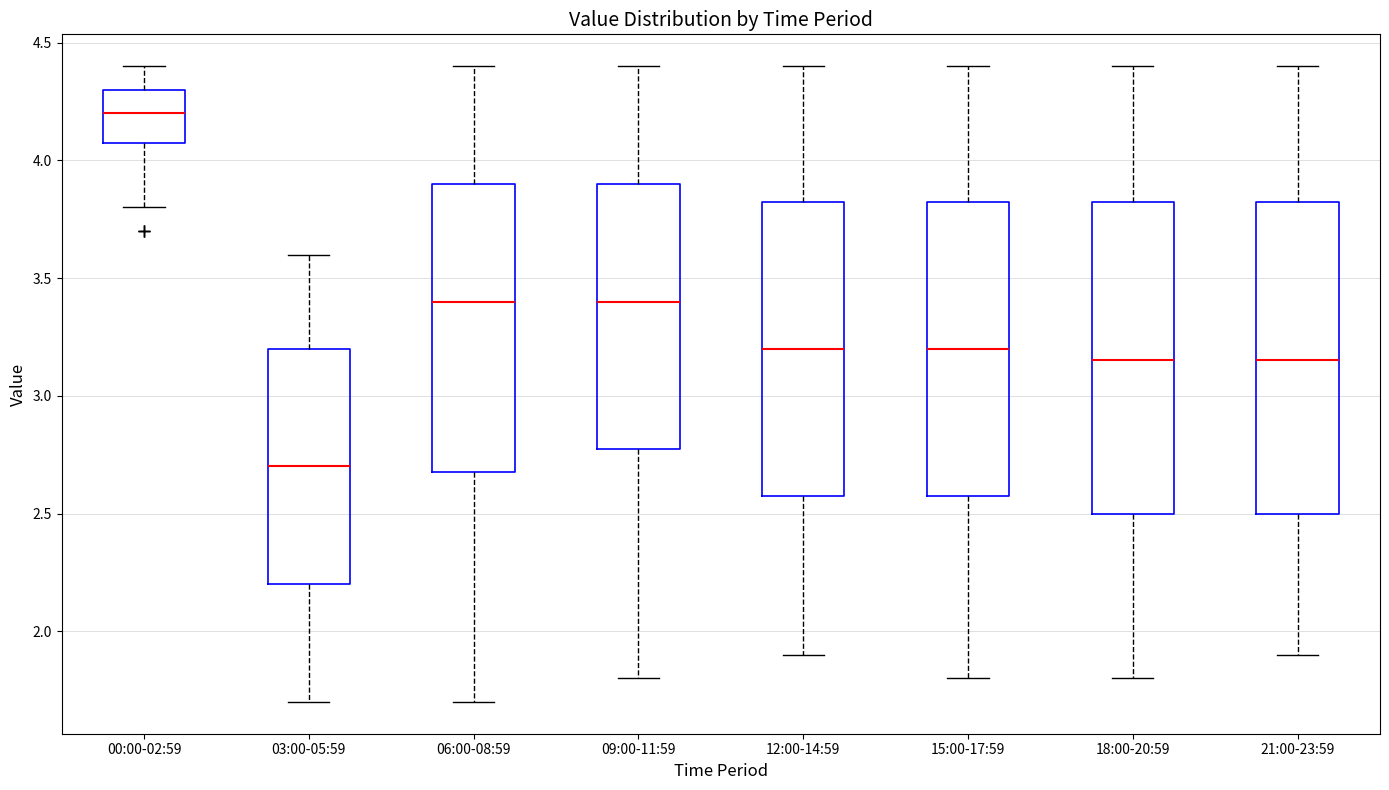

Where does the upper whisker of the box for 21:00-23:59 end on the y-axis? The values are not printed on the chart, so give them approximately, as read against the axis.

4.40